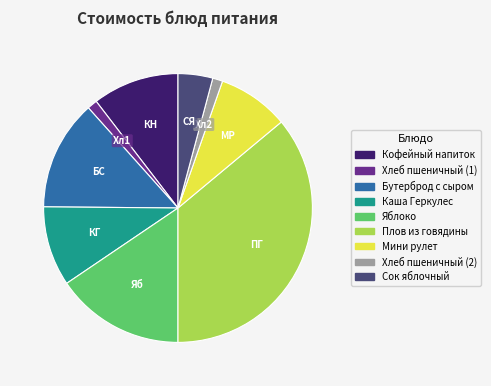

Is there a majority slice in this chart?

No